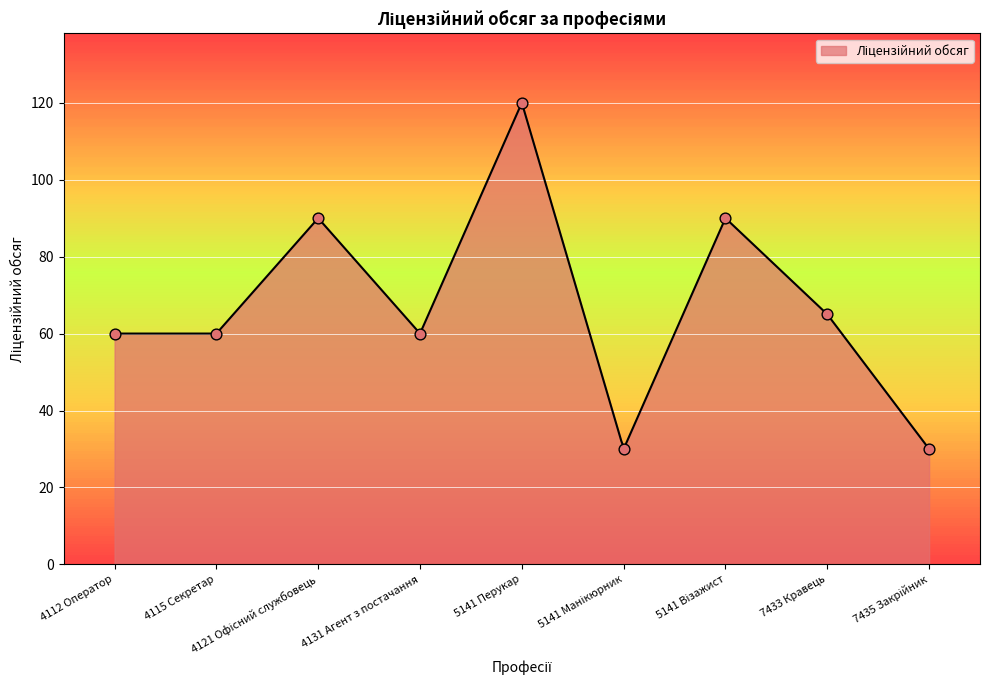

Between 4115 Секретар and 4112 Оператор, which is larger?

4115 Секретар